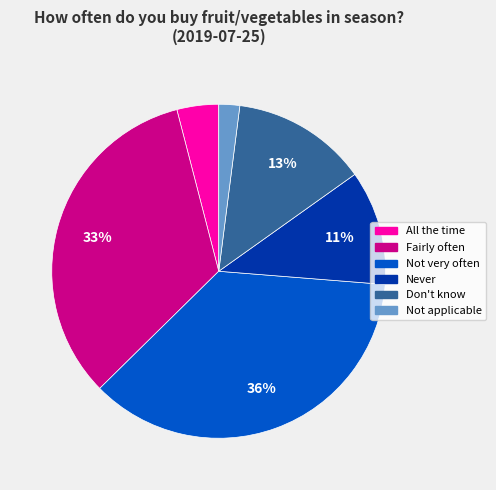

To the nearest percent, what is the combined percentage of Don't know and Not very often?

49%